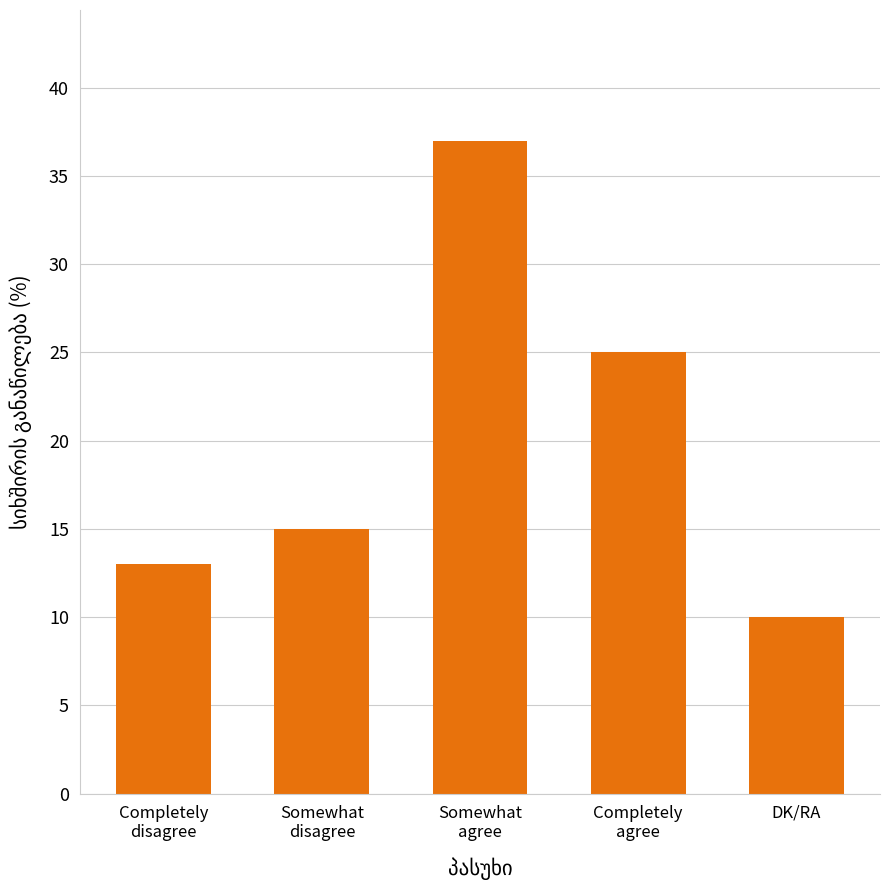

Which category has the lowest value across all series?

DK/RA